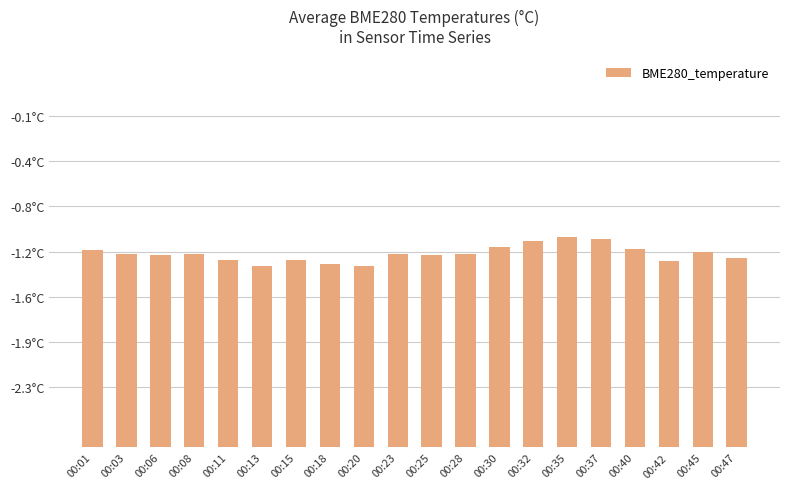

Rank the categories by value from highest to lowest.

00:35, 00:37, 00:32, 00:30, 00:40, 00:01, 00:45, 00:03, 00:08, 00:23, 00:28, 00:06, 00:25, 00:47, 00:11, 00:15, 00:42, 00:18, 00:13, 00:20